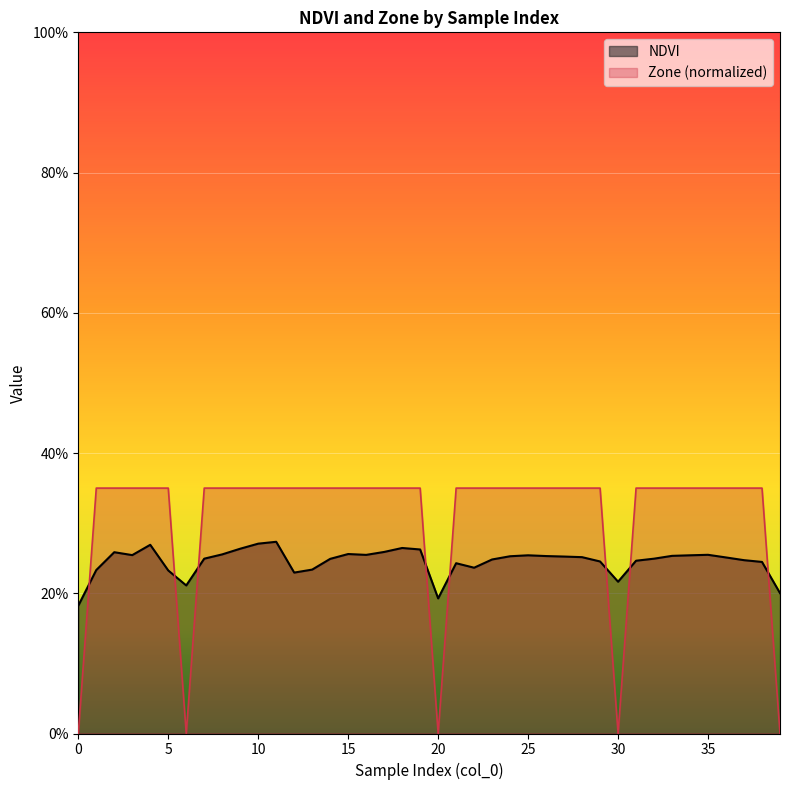

Which series has the widest spread of values?

Zone (normalized)